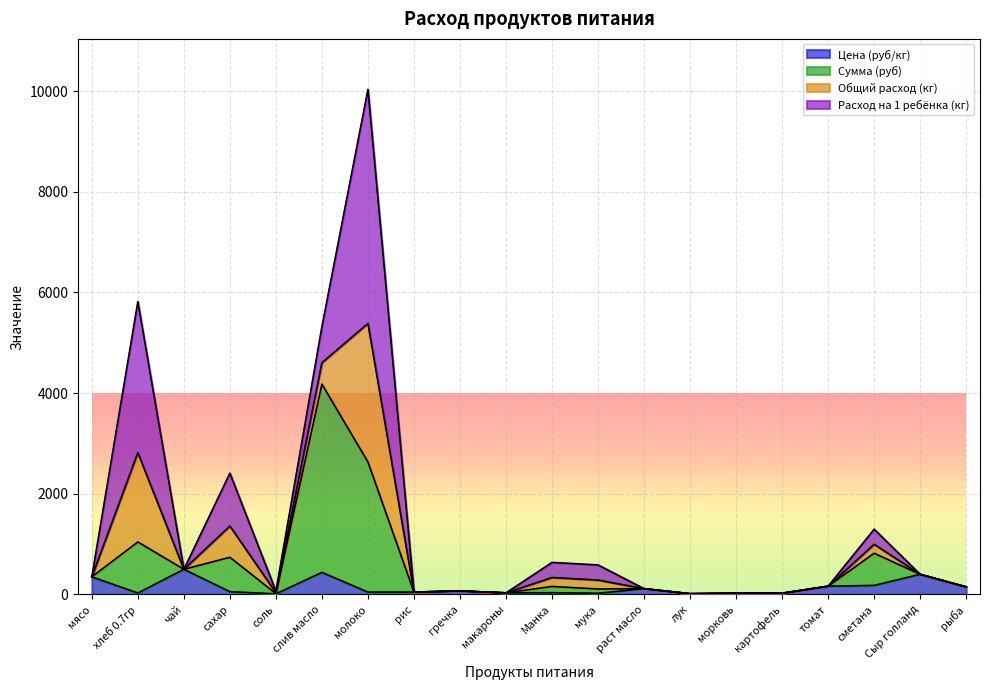

Rank the categories by Цена (руб/кг) value from lowest to highest.

соль, лук, мука, морковь, картофель, хлеб 0.7гр, макароны, Манка, молоко, рис, сахар, гречка, раст масло, рыба, томат, сметана, мясо, Сыр голланд, слив масло, чай